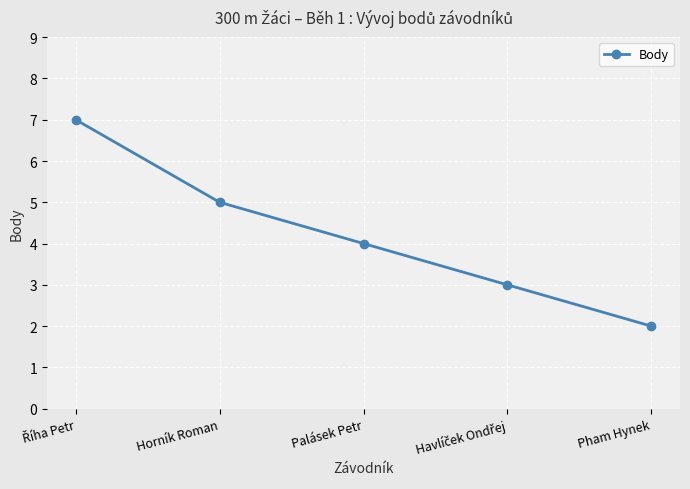

What value does the data have at Palásek Petr?

4